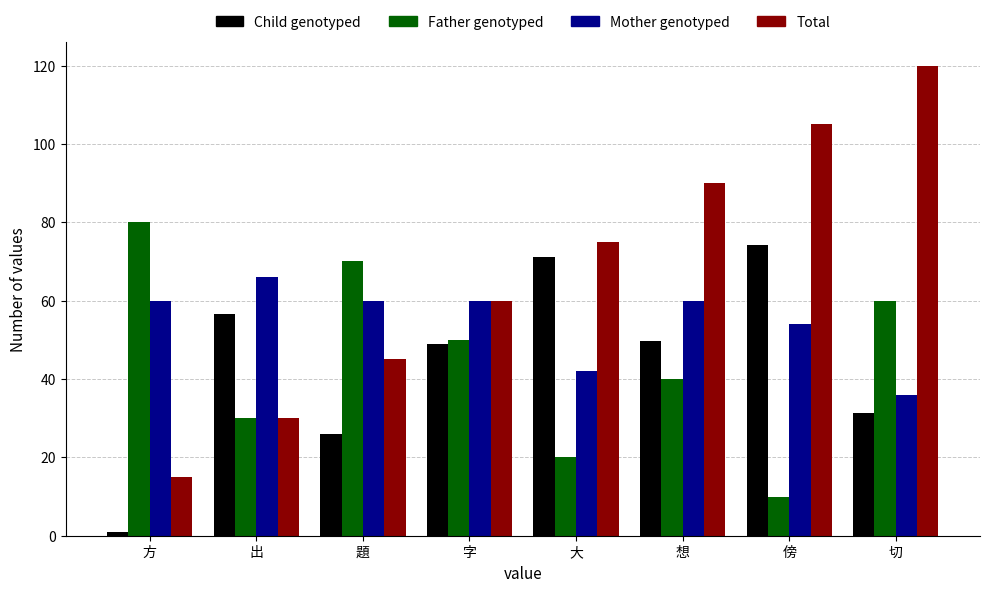

Read the Total value at 出.

30.0